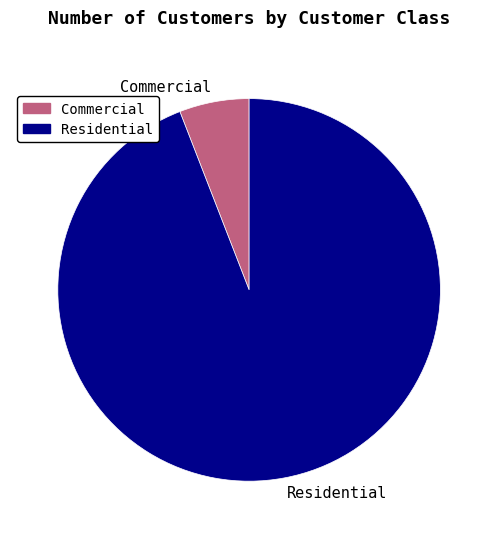

How many segments does this pie chart have?

2